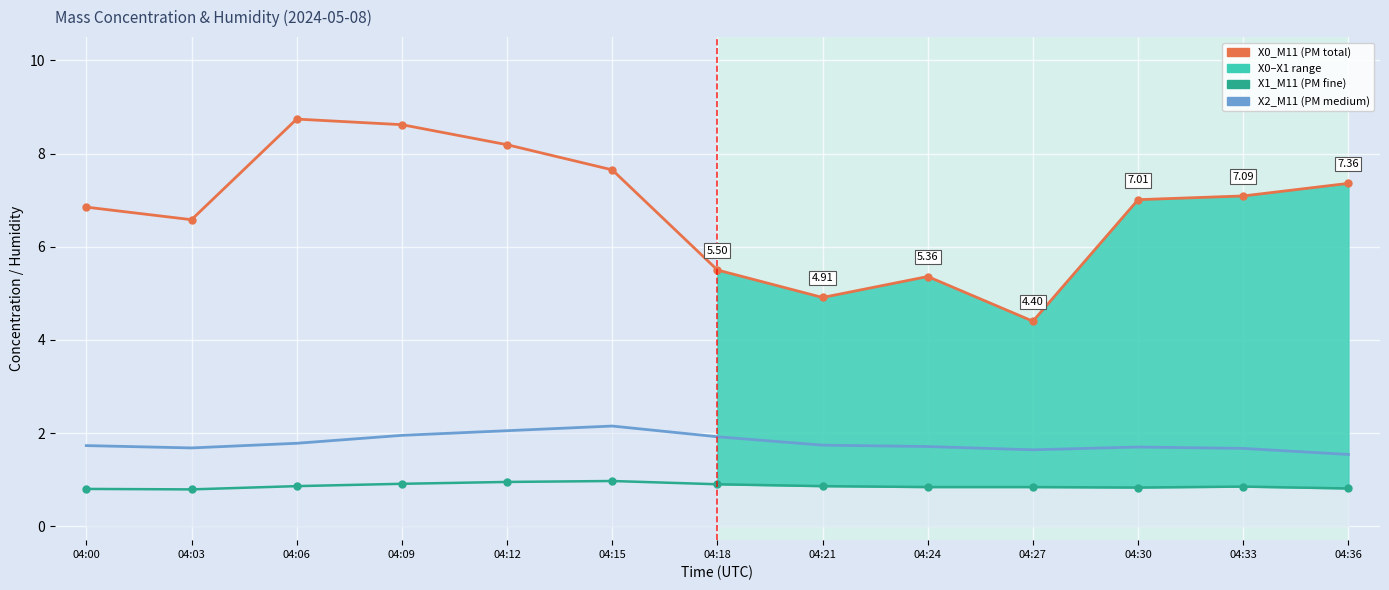

Which series has the widest spread of values?

X0_M11